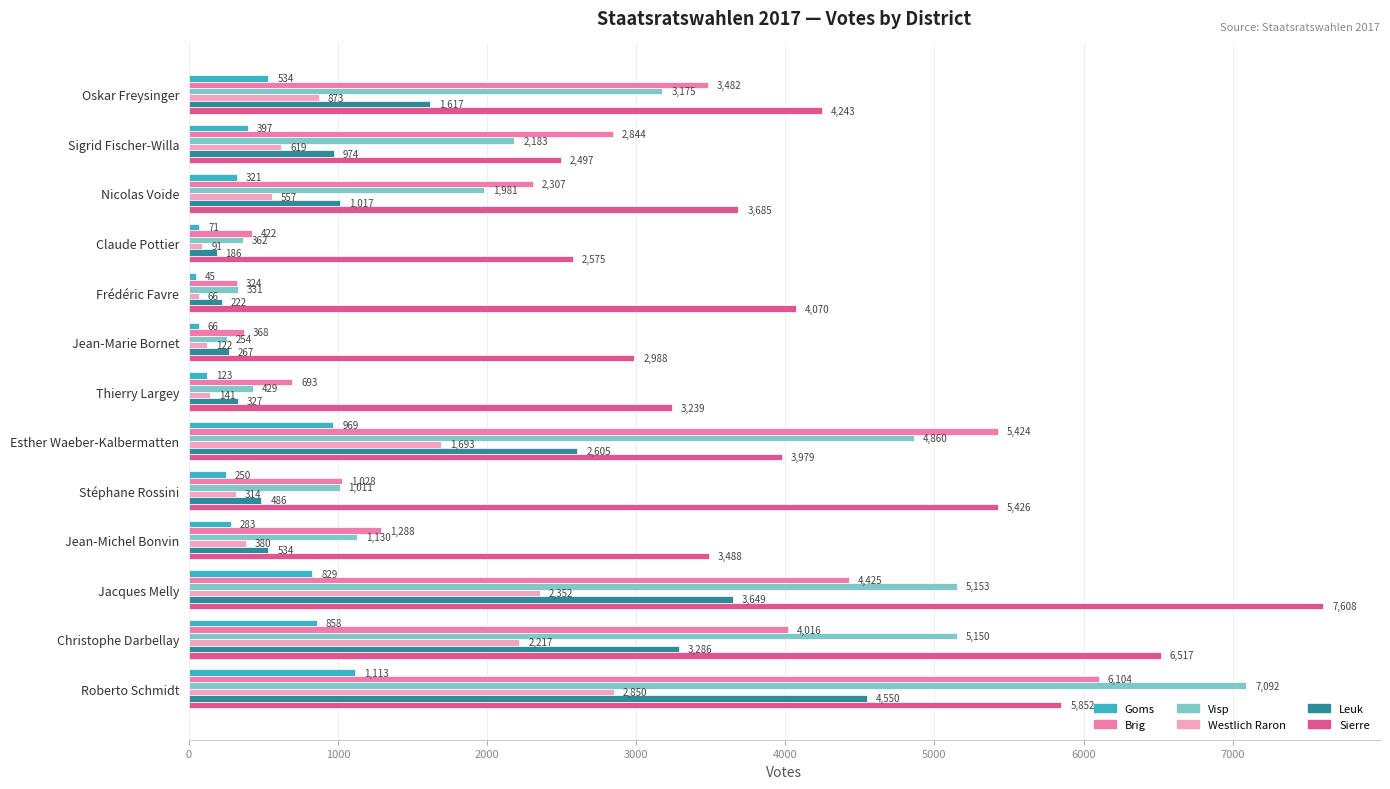

What are all the series names shown in the legend?

Goms, Brig, Visp, Westlich Raron, Leuk, Sierre